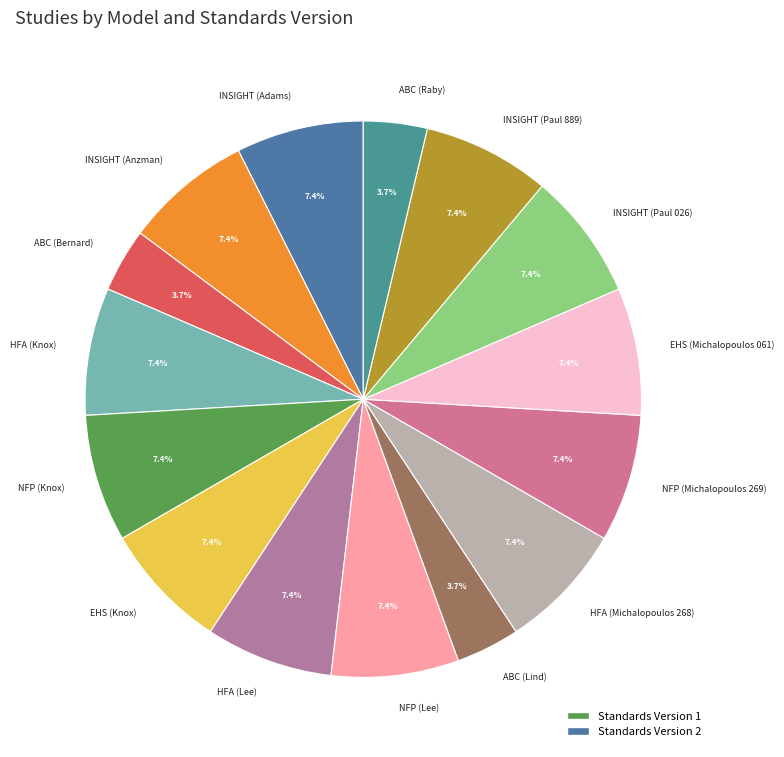

To the nearest percent, what is the average slice percentage?

7%